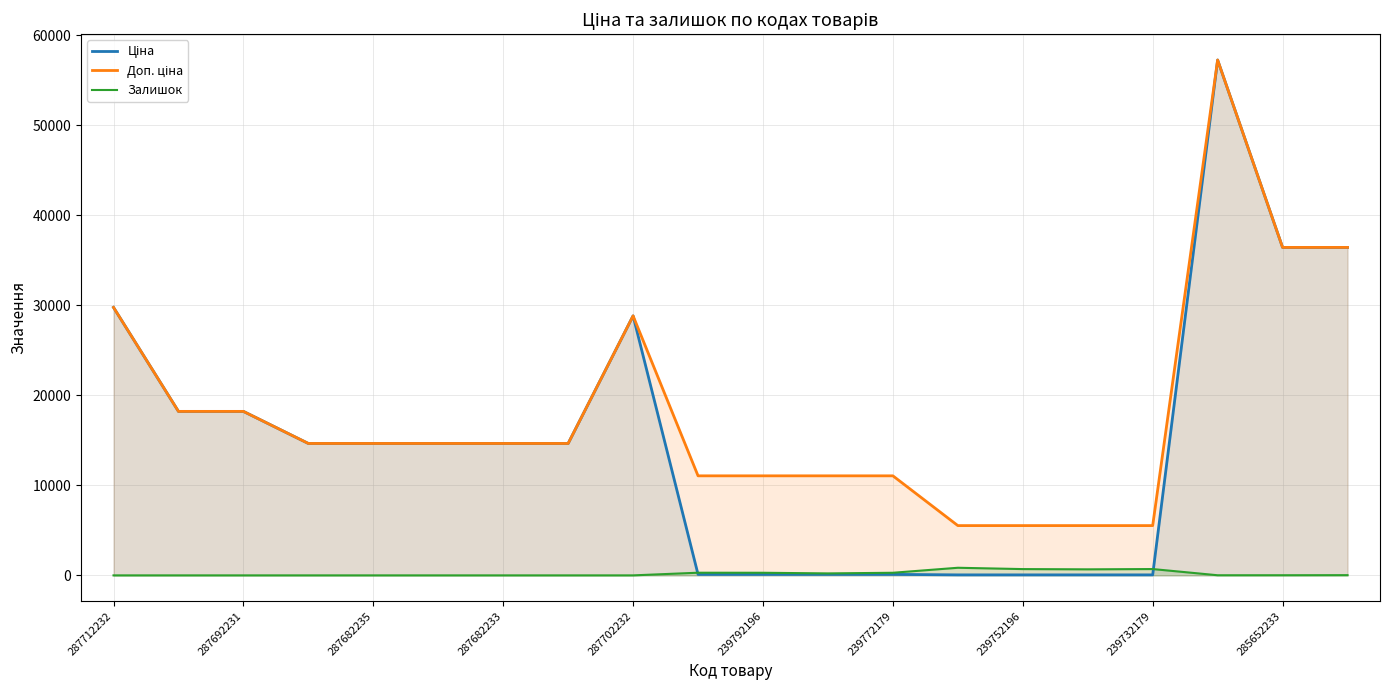

What is the greatest value displayed?

57235.5